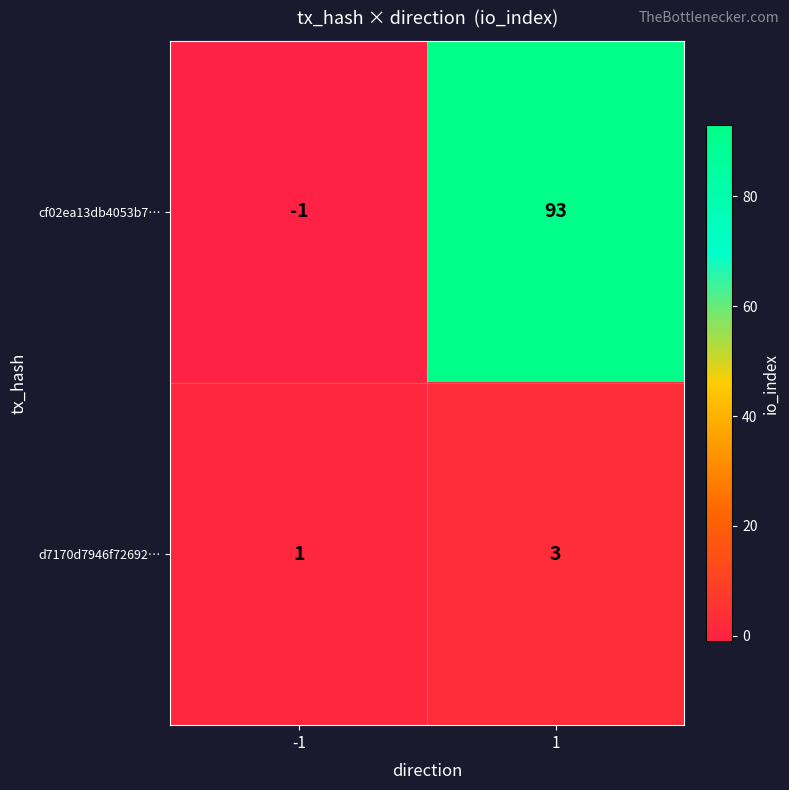

Reading right to left, list all the values displayed in this chart.

cf02ea13db4053b7…: 93	-1
d7170d7946f72692…: 3	1